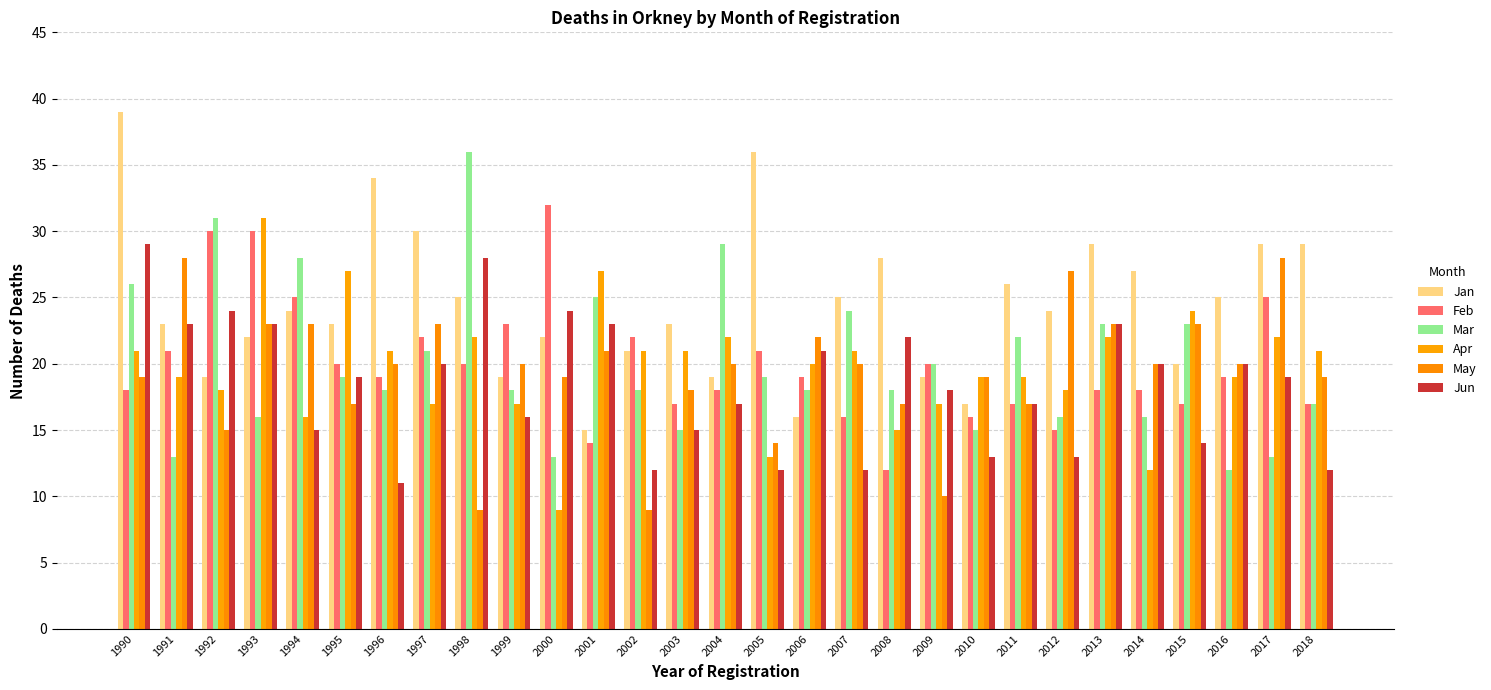

What is the value of the Mar bar at the 2nd from the left?

13